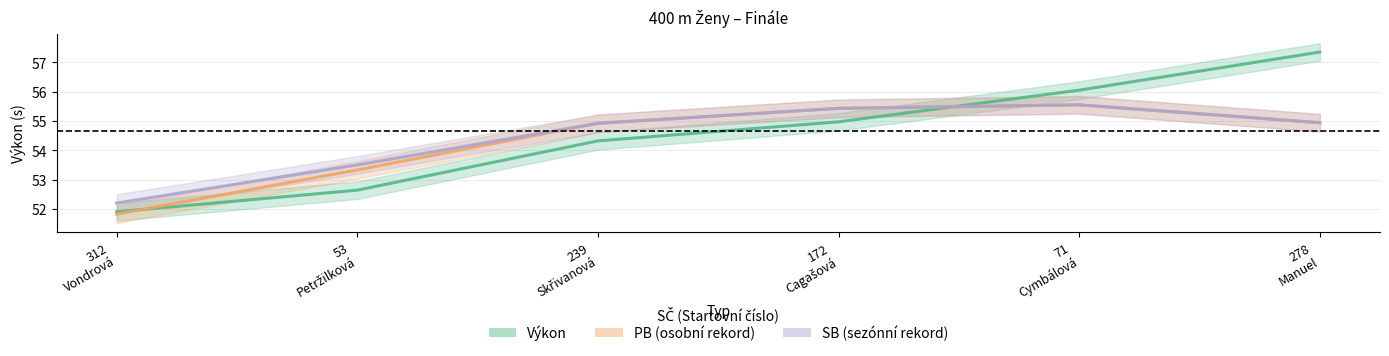

What are all the series names shown in the legend?

Výkon, PB, SB